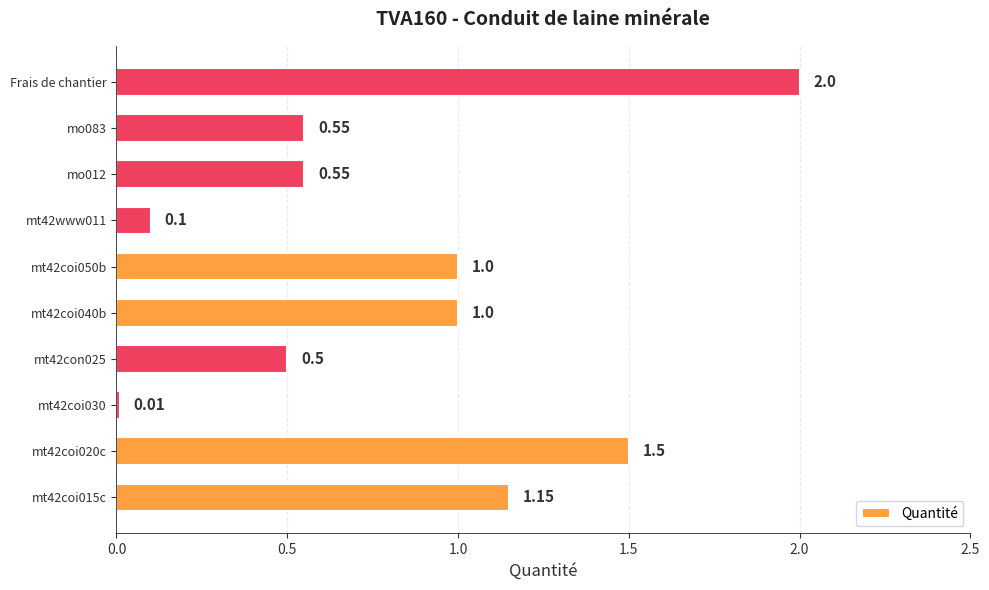

What is the sum of all values?

8.4